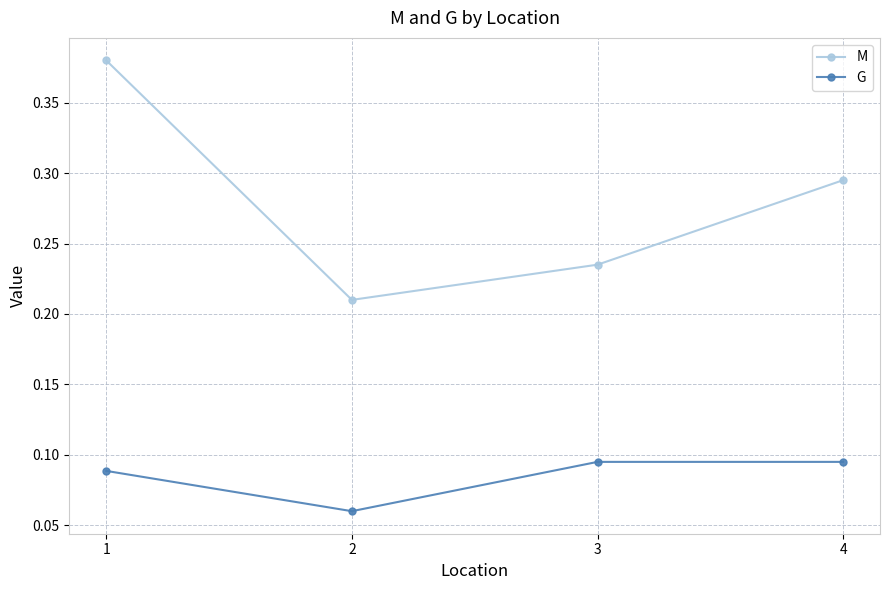

At which category does G reach its first local valley?

2